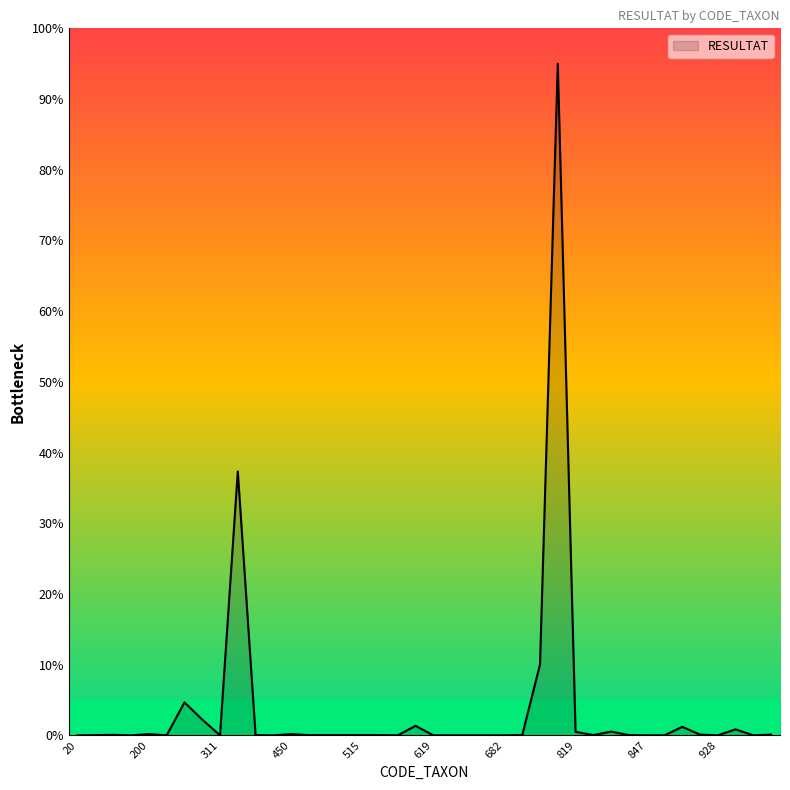

How many interior local peaks (higher than both neighbors) does the data have?

10